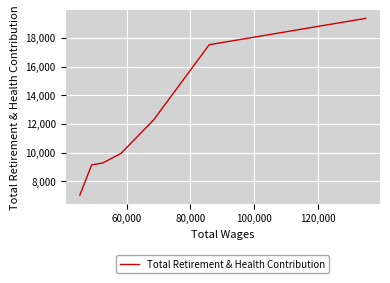

How many lines are shown in the chart?

1